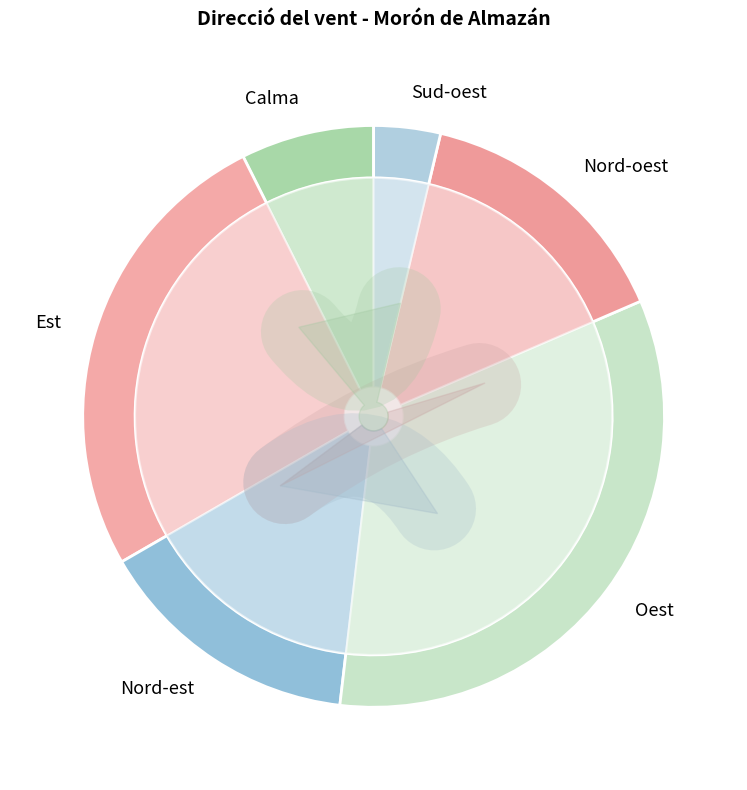

What percentage is the Nord-est slice, to the nearest percent?

15%